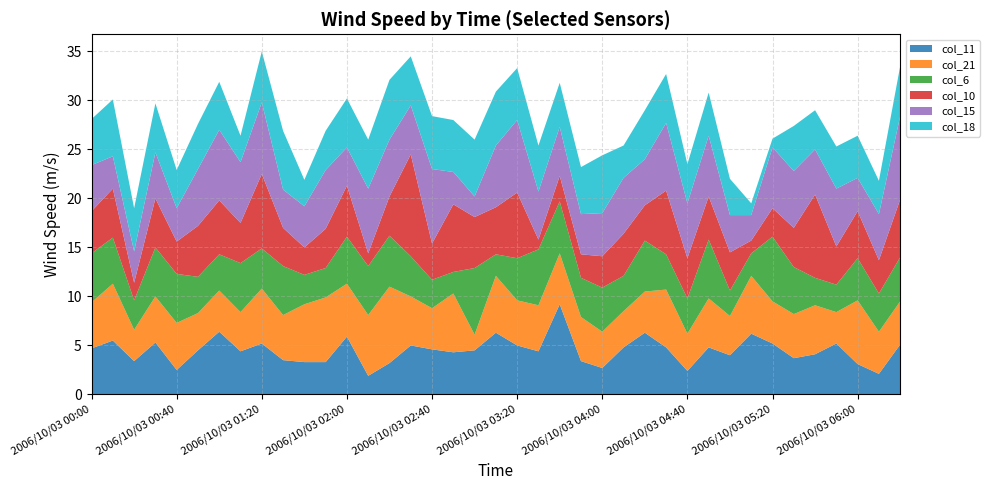

Reading right to left, list all the values displayed in this chart.

col_11: 2006/10/03 06:20=5.1	2006/10/03 06:10=2.1	2006/10/03 06:00=3.1	2006/10/03 05:50=5.2	2006/10/03 05:40=4.1	2006/10/03 05:30=3.7	2006/10/03 05:20=5.2	2006/10/03 05:10=6.2	2006/10/03 05:00=4.0	2006/10/03 04:50=4.8	2006/10/03 04:40=2.4	2006/10/03 04:30=4.8	2006/10/03 04:20=6.3	2006/10/03 04:10=4.8	2006/10/03 04:00=2.7	2006/10/03 03:50=3.4	2006/10/03 03:40=9.2	2006/10/03 03:30=4.4	2006/10/03 03:20=5.0	2006/10/03 03:10=6.3	2006/10/03 03:00=4.5	2006/10/03 02:50=4.3	2006/10/03 02:40=4.6	2006/10/03 02:30=5.0	2006/10/03 02:20=3.2	2006/10/03 02:10=1.9	2006/10/03 02:00=5.9	2006/10/03 01:50=3.3	2006/10/03 01:40=3.3	2006/10/03 01:30=3.5	2006/10/03 01:20=5.2	2006/10/03 01:10=4.4	2006/10/03 01:00=6.4	2006/10/03 00:50=4.5	2006/10/03 00:40=2.5	2006/10/03 00:30=5.3	2006/10/03 00:20=3.4	2006/10/03 00:10=5.5	2006/10/03 00:00=4.7
col_21: 2006/10/03 06:20=4.4	2006/10/03 06:10=4.3	2006/10/03 06:00=6.5	2006/10/03 05:50=3.2	2006/10/03 05:40=5.0	2006/10/03 05:30=4.5	2006/10/03 05:20=4.3	2006/10/03 05:10=5.9	2006/10/03 05:00=4.0	2006/10/03 04:50=5.0	2006/10/03 04:40=3.8	2006/10/03 04:30=5.9	2006/10/03 04:20=4.2	2006/10/03 04:10=3.7	2006/10/03 04:00=3.7	2006/10/03 03:50=4.5	2006/10/03 03:40=5.2	2006/10/03 03:30=4.7	2006/10/03 03:20=4.6	2006/10/03 03:10=5.8	2006/10/03 03:00=1.6	2006/10/03 02:50=6.0	2006/10/03 02:40=4.2	2006/10/03 02:30=5.0	2006/10/03 02:20=7.8	2006/10/03 02:10=6.2	2006/10/03 02:00=5.4	2006/10/03 01:50=6.6	2006/10/03 01:40=5.9	2006/10/03 01:30=4.6	2006/10/03 01:20=5.6	2006/10/03 01:10=4.0	2006/10/03 01:00=4.2	2006/10/03 00:50=3.8	2006/10/03 00:40=4.8	2006/10/03 00:30=4.7	2006/10/03 00:20=3.2	2006/10/03 00:10=5.8	2006/10/03 00:00=4.7
col_6: 2006/10/03 06:20=4.5	2006/10/03 06:10=3.9	2006/10/03 06:00=4.3	2006/10/03 05:50=2.8	2006/10/03 05:40=2.8	2006/10/03 05:30=4.8	2006/10/03 05:20=6.6	2006/10/03 05:10=2.3	2006/10/03 05:00=2.6	2006/10/03 04:50=6.0	2006/10/03 04:40=3.6	2006/10/03 04:30=3.6	2006/10/03 04:20=5.2	2006/10/03 04:10=3.6	2006/10/03 04:00=4.5	2006/10/03 03:50=4.0	2006/10/03 03:40=5.3	2006/10/03 03:30=5.7	2006/10/03 03:20=4.3	2006/10/03 03:10=2.2	2006/10/03 03:00=6.8	2006/10/03 02:50=2.2	2006/10/03 02:40=2.9	2006/10/03 02:30=4.1	2006/10/03 02:20=5.2	2006/10/03 02:10=5.0	2006/10/03 02:00=4.8	2006/10/03 01:50=3.0	2006/10/03 01:40=3.0	2006/10/03 01:30=5.0	2006/10/03 01:20=4.1	2006/10/03 01:10=5.0	2006/10/03 01:00=3.7	2006/10/03 00:50=3.7	2006/10/03 00:40=5.0	2006/10/03 00:30=5.0	2006/10/03 00:20=3.0	2006/10/03 00:10=4.7	2006/10/03 00:00=5.0
col_10: 2006/10/03 06:20=5.9	2006/10/03 06:10=3.4	2006/10/03 06:00=4.8	2006/10/03 05:50=3.9	2006/10/03 05:40=8.5	2006/10/03 05:30=4.0	2006/10/03 05:20=2.9	2006/10/03 05:10=1.3	2006/10/03 05:00=3.9	2006/10/03 04:50=4.4	2006/10/03 04:40=4.1	2006/10/03 04:30=6.5	2006/10/03 04:20=3.6	2006/10/03 04:10=4.3	2006/10/03 04:00=3.2	2006/10/03 03:50=2.4	2006/10/03 03:40=2.6	2006/10/03 03:30=1.0	2006/10/03 03:20=6.7	2006/10/03 03:10=4.8	2006/10/03 03:00=5.2	2006/10/03 02:50=6.9	2006/10/03 02:40=3.7	2006/10/03 02:30=10.4	2006/10/03 02:20=4.0	2006/10/03 02:10=1.3	2006/10/03 02:00=5.2	2006/10/03 01:50=4.0	2006/10/03 01:40=2.8	2006/10/03 01:30=3.9	2006/10/03 01:20=7.6	2006/10/03 01:10=4.1	2006/10/03 01:00=5.5	2006/10/03 00:50=5.2	2006/10/03 00:40=3.3	2006/10/03 00:30=5.0	2006/10/03 00:20=1.8	2006/10/03 00:10=5.0	2006/10/03 00:00=4.3
col_15: 2006/10/03 06:20=8.5	2006/10/03 06:10=4.7	2006/10/03 06:00=3.4	2006/10/03 05:50=5.9	2006/10/03 05:40=4.6	2006/10/03 05:30=5.8	2006/10/03 05:20=6.2	2006/10/03 05:10=2.6	2006/10/03 05:00=3.8	2006/10/03 04:50=6.2	2006/10/03 04:40=5.6	2006/10/03 04:30=6.9	2006/10/03 04:20=4.7	2006/10/03 04:10=5.7	2006/10/03 04:00=4.4	2006/10/03 03:50=4.1	2006/10/03 03:40=5.0	2006/10/03 03:30=4.9	2006/10/03 03:20=7.4	2006/10/03 03:10=6.3	2006/10/03 03:00=2.1	2006/10/03 02:50=3.3	2006/10/03 02:40=7.6	2006/10/03 02:30=5.0	2006/10/03 02:20=5.8	2006/10/03 02:10=6.6	2006/10/03 02:00=3.9	2006/10/03 01:50=6.0	2006/10/03 01:40=4.2	2006/10/03 01:30=3.9	2006/10/03 01:20=7.3	2006/10/03 01:10=6.2	2006/10/03 01:00=7.2	2006/10/03 00:50=5.8	2006/10/03 00:40=3.4	2006/10/03 00:30=4.7	2006/10/03 00:20=3.2	2006/10/03 00:10=3.3	2006/10/03 00:00=4.7
col_18: 2006/10/03 06:20=5.1	2006/10/03 06:10=3.4	2006/10/03 06:00=4.3	2006/10/03 05:50=4.3	2006/10/03 05:40=4.0	2006/10/03 05:30=4.6	2006/10/03 05:20=0.9	2006/10/03 05:10=1.2	2006/10/03 05:00=3.7	2006/10/03 04:50=4.4	2006/10/03 04:40=4.0	2006/10/03 04:30=5.0	2006/10/03 04:20=5.0	2006/10/03 04:10=3.3	2006/10/03 04:00=5.9	2006/10/03 03:50=4.8	2006/10/03 03:40=4.5	2006/10/03 03:30=4.7	2006/10/03 03:20=5.3	2006/10/03 03:10=5.5	2006/10/03 03:00=5.8	2006/10/03 02:50=5.3	2006/10/03 02:40=5.4	2006/10/03 02:30=5.0	2006/10/03 02:20=6.1	2006/10/03 02:10=5.0	2006/10/03 02:00=5.0	2006/10/03 01:50=4.0	2006/10/03 01:40=2.7	2006/10/03 01:30=6.0	2006/10/03 01:20=5.2	2006/10/03 01:10=2.7	2006/10/03 01:00=4.9	2006/10/03 00:50=4.6	2006/10/03 00:40=3.9	2006/10/03 00:30=5.0	2006/10/03 00:20=4.4	2006/10/03 00:10=5.8	2006/10/03 00:00=4.7